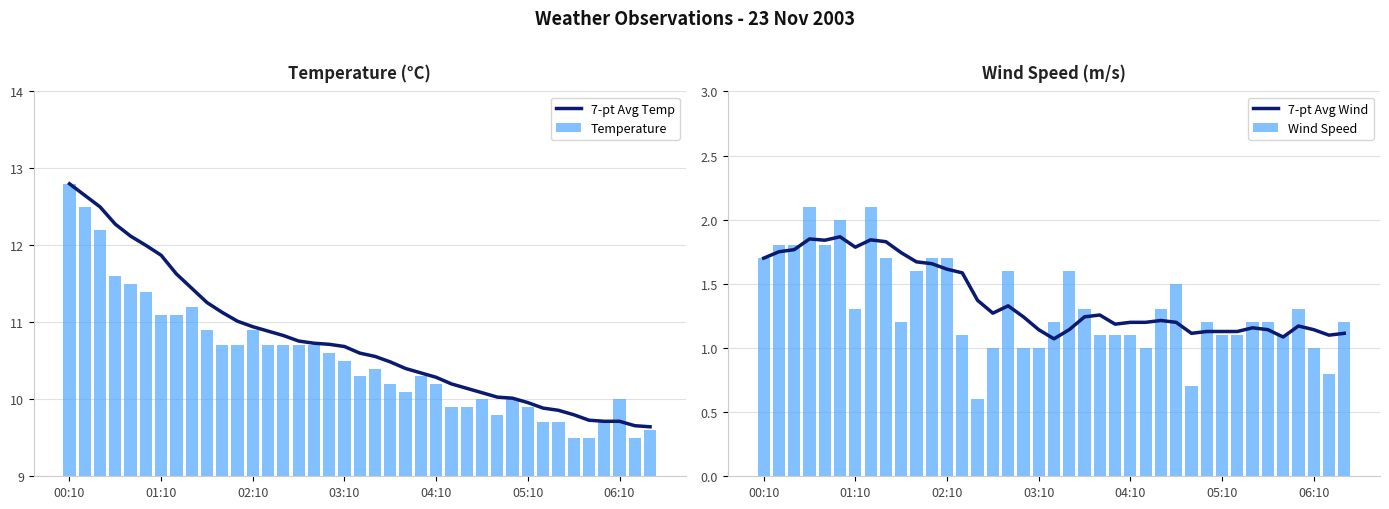

What is the minimum value for 7-pt Avg Temp?

9.6